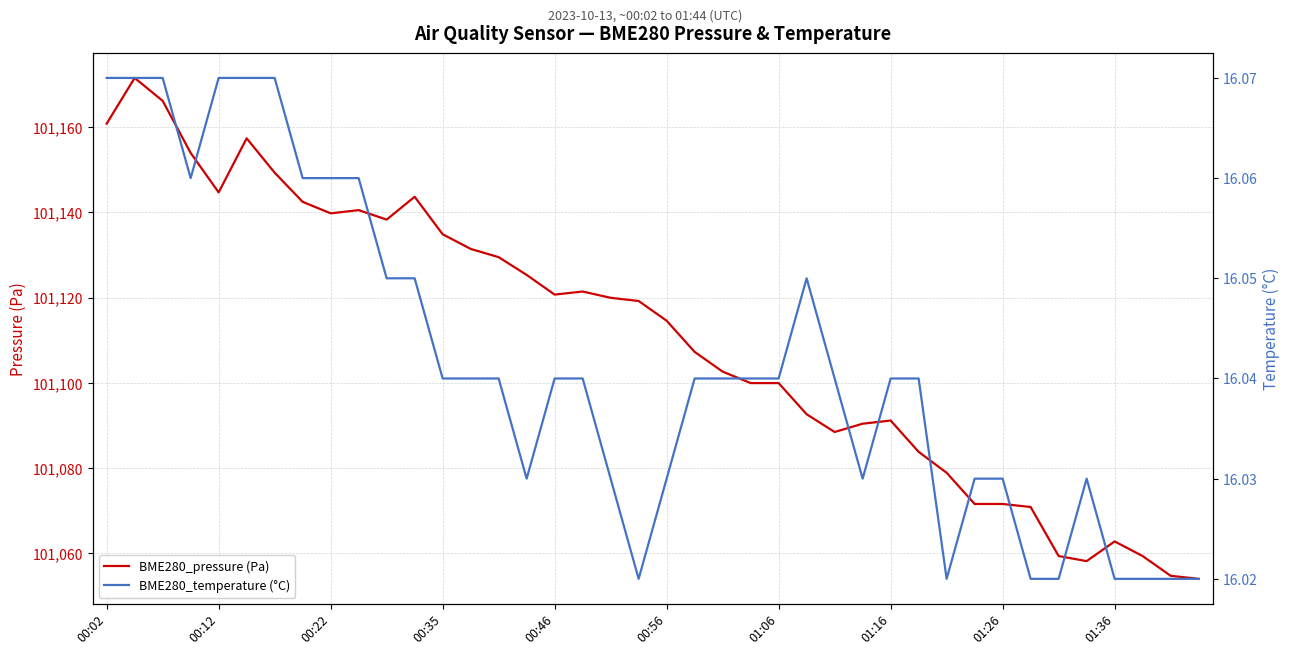

In BME280_temperature (°C), how many points are lower than both neighbors (excluding endpoints)?

5